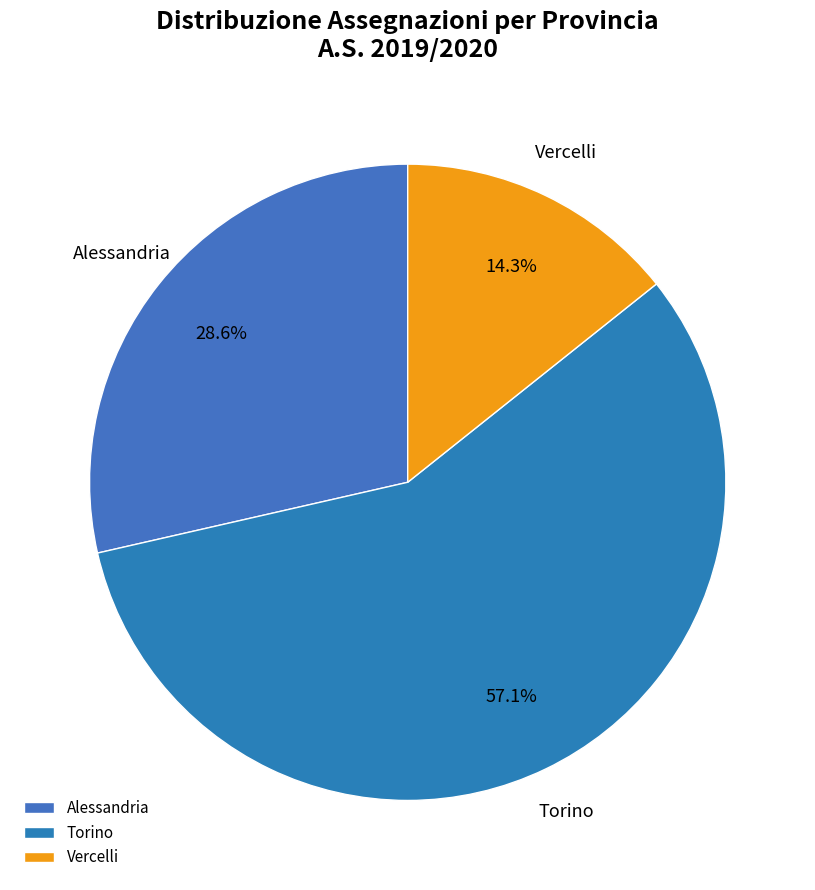

The Vercelli slice represents 14% of the pie. True or false?

True